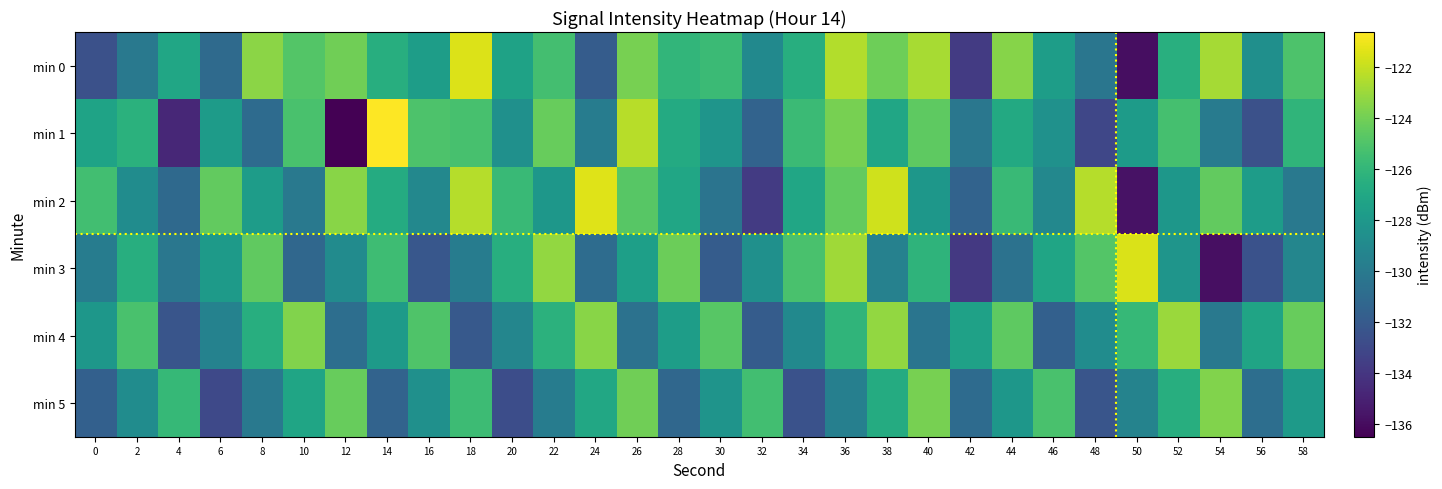

Reading right to left, extract all data points from this chart.

min 0: 58=-125.1	56=-128.6	54=-122.8	52=-126.5	50=-135.9	48=-130.3	46=-127.7	44=-123.5	42=-133.8	40=-122.7	38=-124.2	36=-122.5	34=-126.6	32=-128.9	30=-125.7	28=-126.1	26=-123.9	24=-131.9	22=-125.4	20=-127.4	18=-121.5	16=-127.7	14=-126.6	12=-124.1	10=-124.9	8=-123.4	6=-131.0	4=-127.1	2=-130.1	0=-132.6
min 1: 58=-126.1	56=-132.6	54=-129.9	52=-125.3	50=-127.8	48=-133.1	46=-128.5	44=-126.9	42=-130.2	40=-124.6	38=-127.1	36=-123.9	34=-125.7	32=-131.5	30=-128.2	28=-126.8	26=-122.3	24=-129.9	22=-124.3	20=-128.5	18=-125.3	16=-125.1	14=-120.6	12=-136.5	10=-125.2	8=-131.0	6=-127.8	4=-134.8	2=-126.4	0=-127.3
min 2: 58=-130.1	56=-127.8	54=-124.4	52=-128.1	50=-135.8	48=-122.4	46=-129.1	44=-125.8	42=-131.4	40=-128.1	38=-121.8	36=-124.4	34=-127.1	32=-133.8	30=-130.4	28=-127.1	26=-124.8	24=-121.4	22=-128.1	20=-125.8	18=-122.4	16=-129.1	14=-126.8	12=-123.4	10=-130.1	8=-127.8	6=-124.4	4=-131.1	2=-128.8	0=-125.4
min 3: 58=-129.2	56=-132.5	54=-135.9	52=-128.2	50=-121.5	48=-124.9	46=-127.2	44=-130.5	42=-133.9	40=-126.2	38=-129.5	36=-122.9	34=-125.2	32=-128.5	30=-131.9	28=-124.2	26=-127.5	24=-130.9	22=-123.2	20=-126.5	18=-129.9	16=-132.2	14=-125.5	12=-128.9	10=-131.2	8=-124.5	6=-127.9	4=-130.2	2=-126.5	0=-129.9
min 4: 58=-124.3	56=-127.2	54=-130.1	52=-123.0	50=-125.9	48=-128.8	46=-131.7	44=-124.6	42=-127.4	40=-130.3	38=-123.2	36=-126.1	34=-129.0	32=-131.9	30=-124.8	28=-127.7	26=-130.6	24=-123.4	22=-126.3	20=-129.2	18=-132.1	16=-125.0	14=-127.9	12=-130.8	10=-123.7	8=-126.6	6=-129.4	4=-132.3	2=-125.2	0=-128.1
min 5: 58=-127.9	56=-130.8	54=-123.7	52=-126.5	50=-129.4	48=-132.3	46=-125.2	44=-128.1	42=-131.0	40=-123.9	38=-126.8	36=-129.7	34=-132.5	32=-125.4	30=-128.3	28=-131.2	26=-124.1	24=-127.0	22=-129.9	20=-132.8	18=-125.7	16=-128.5	14=-131.4	12=-124.3	10=-127.2	8=-130.1	6=-133.0	4=-125.9	2=-128.8	0=-131.7